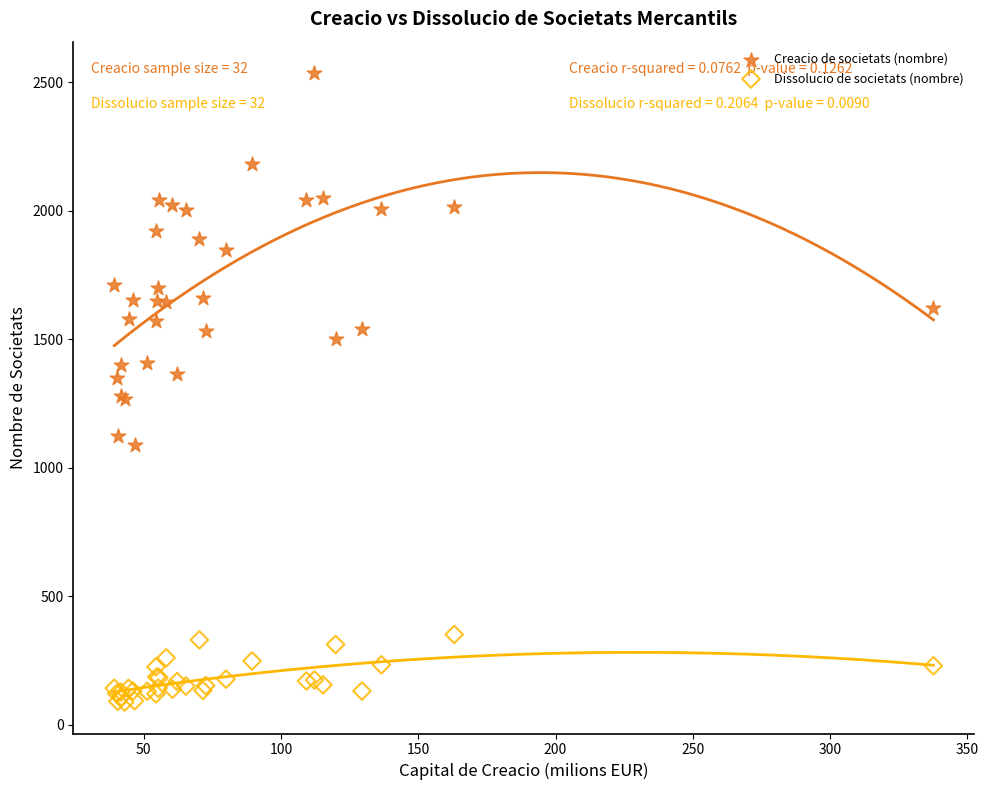

In the Creacio de societats (nombre) series, what Y value is closest to 1812?

1845